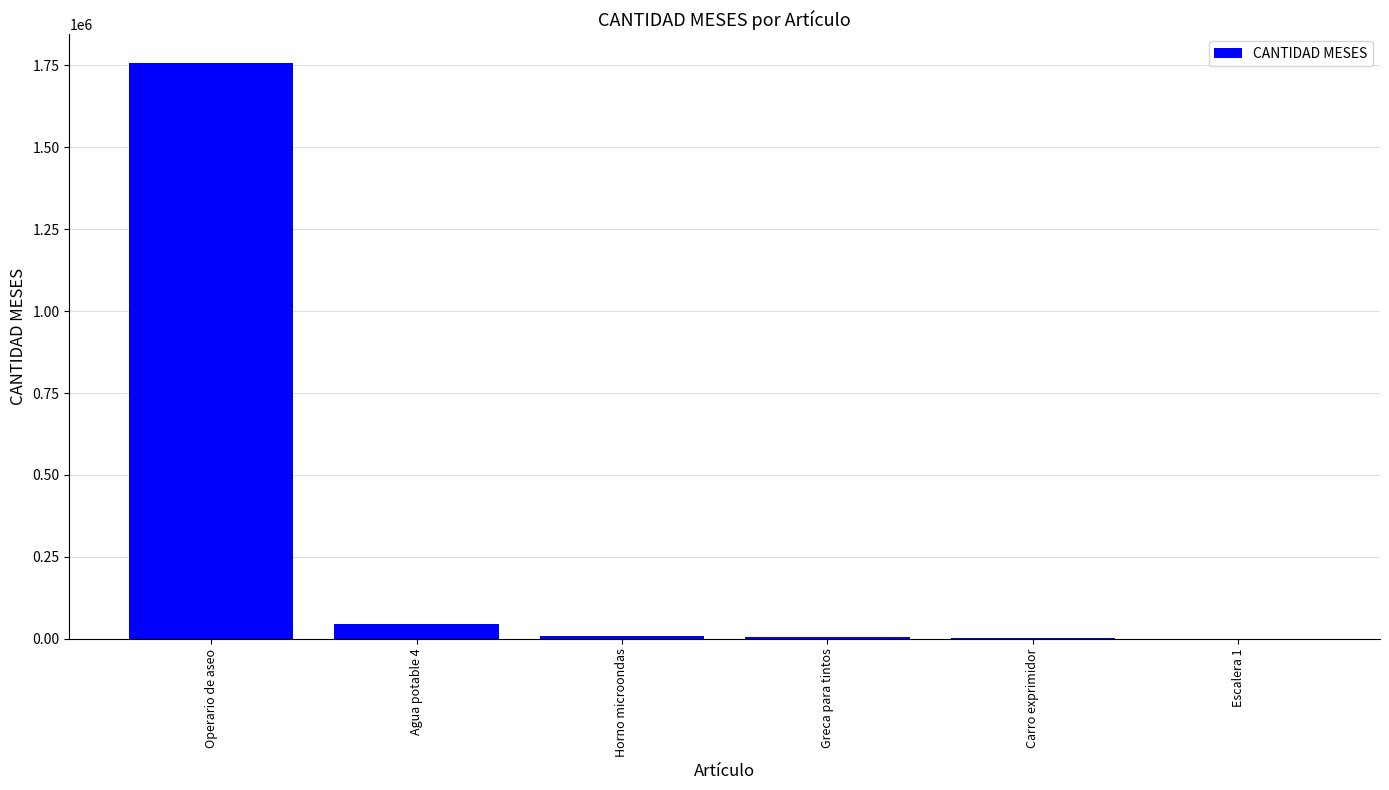

The chart shows a value of 1756927.5 at Operario de aseo. True or false?

True